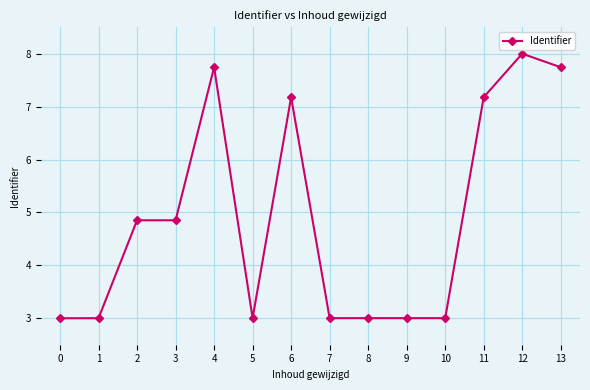

What is the value of the 13th point from the left?

8.0